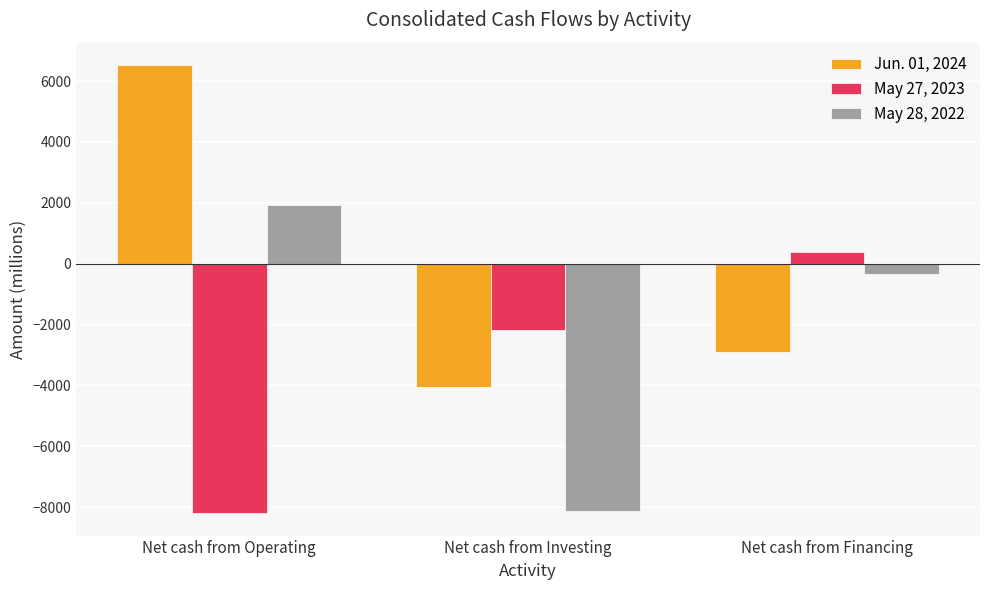

What is the label of the 1st bar from the right?

Net cash from Financing